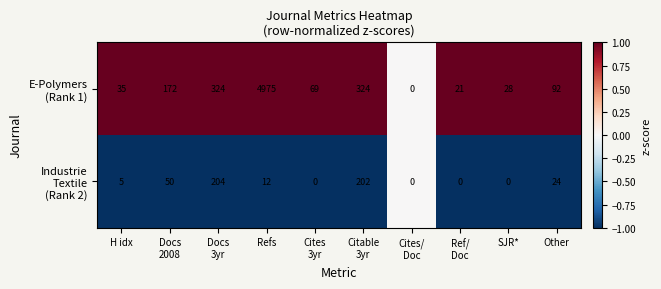

What is the difference between the highest and lowest values at H idx?

30